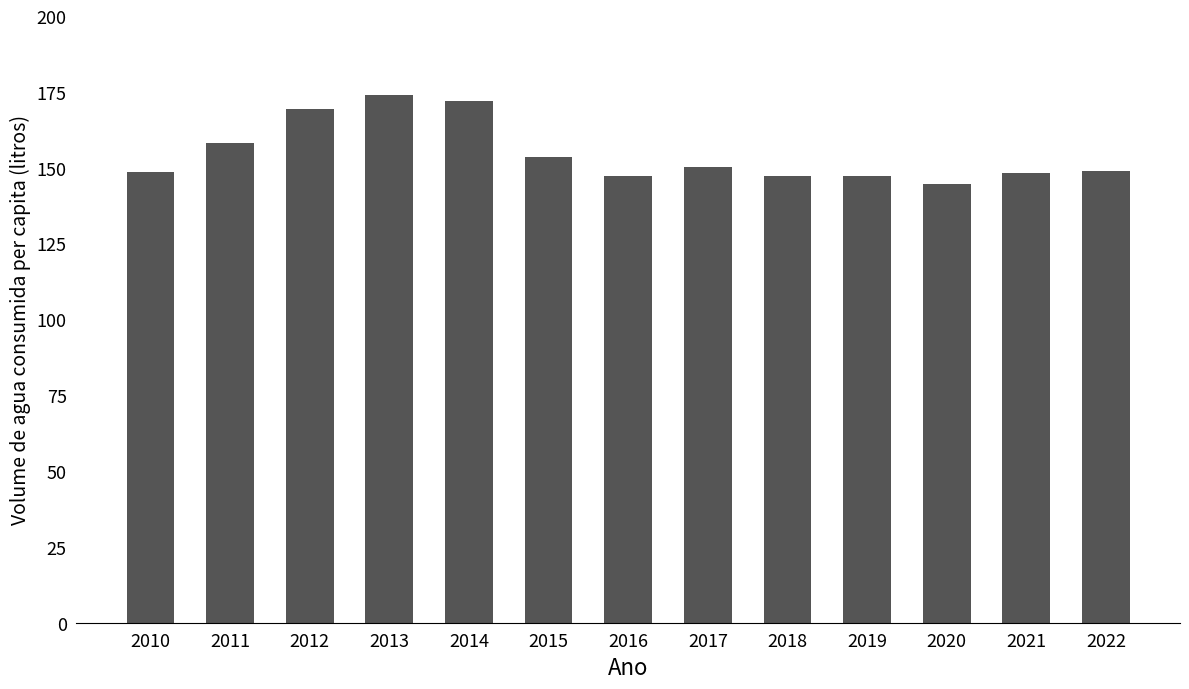

What is the sum of all values?

2010.2